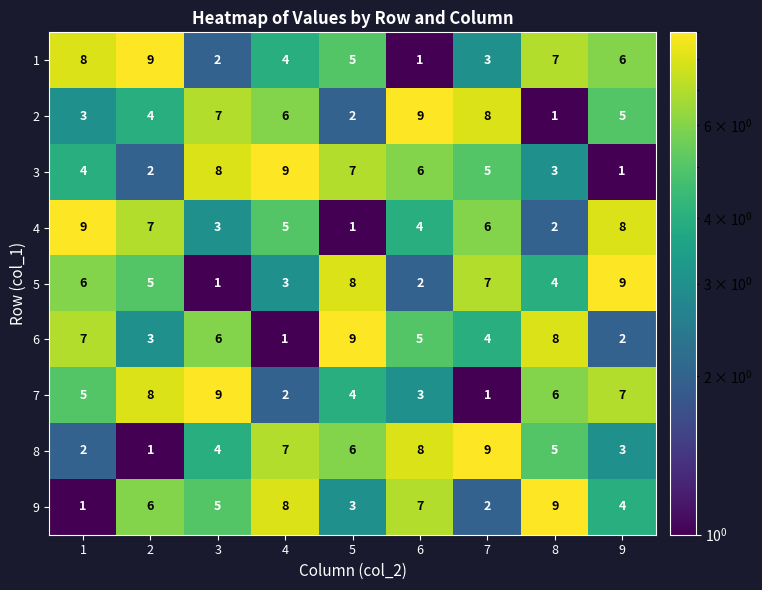

Which series changed the most between 1 and 4?

9